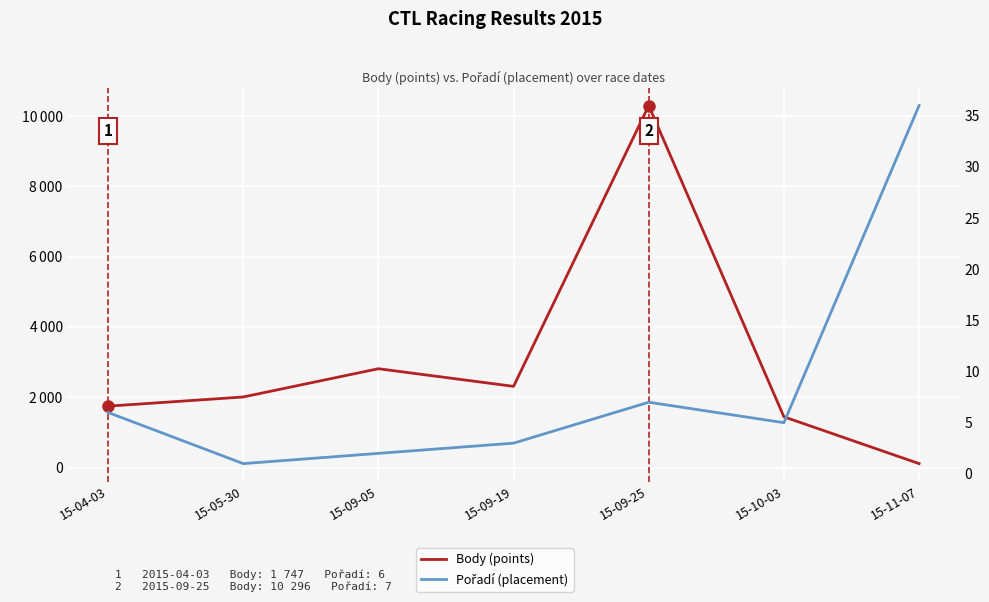

True or false: Pořadí (placement) and Body (points) cross at least once.

False